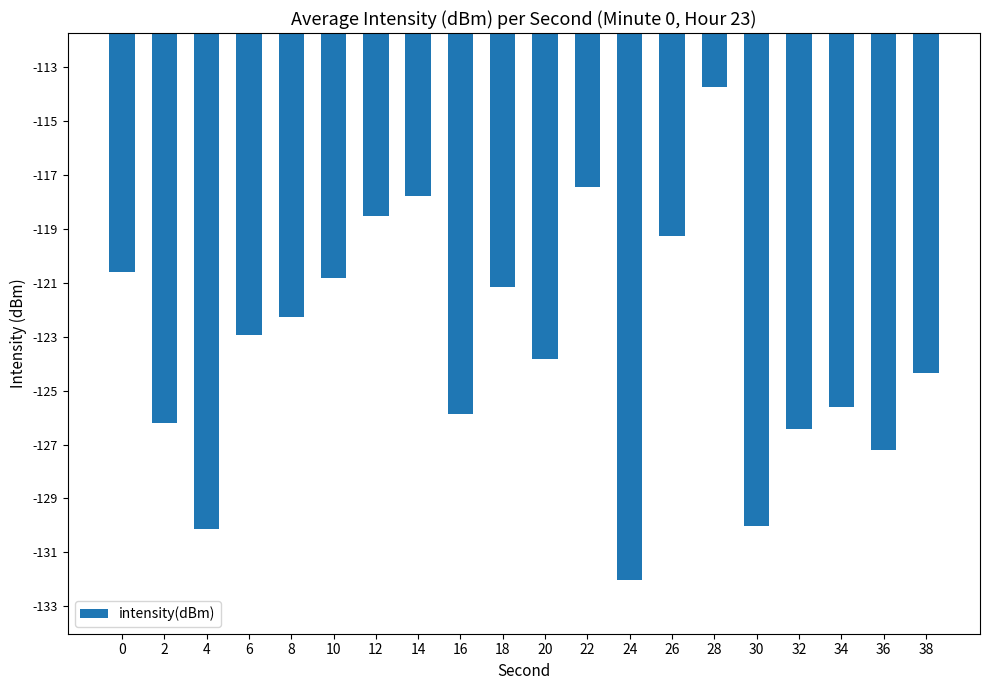

At which category does the chart reach its minimum across all series?

24